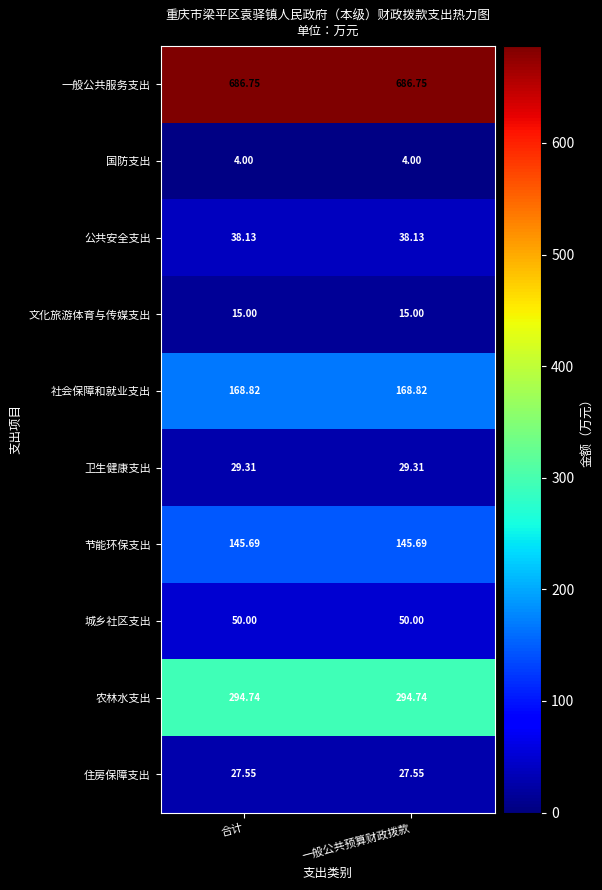

Which series has the largest total across all categories?

一般公共服务支出